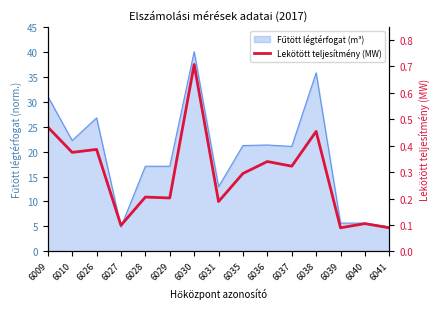

What is the difference between the maximum and minimum values?

0.6